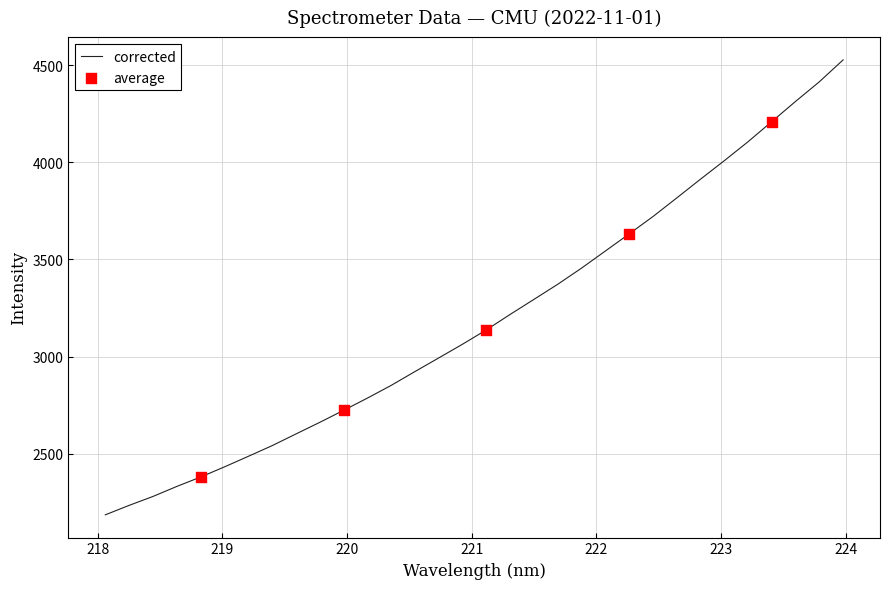

What is the maximum value shown in the chart?

4526.6